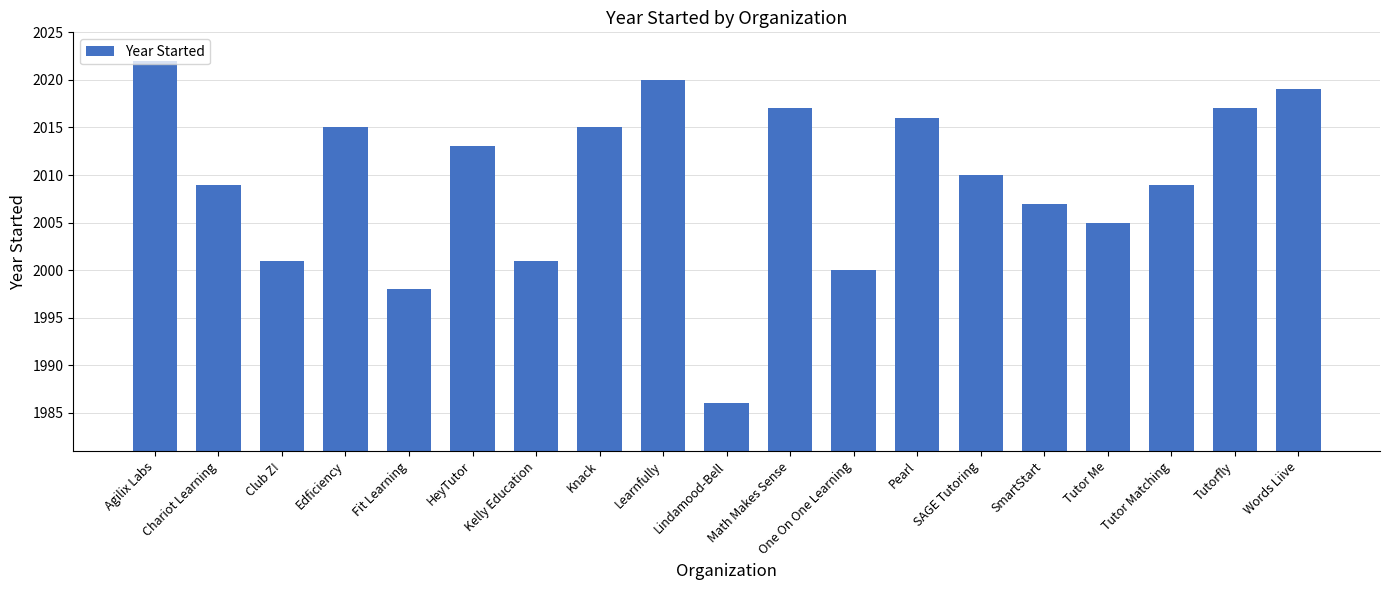

What is the sum of the values at Edficiency and Lindamood-Bell?

4001